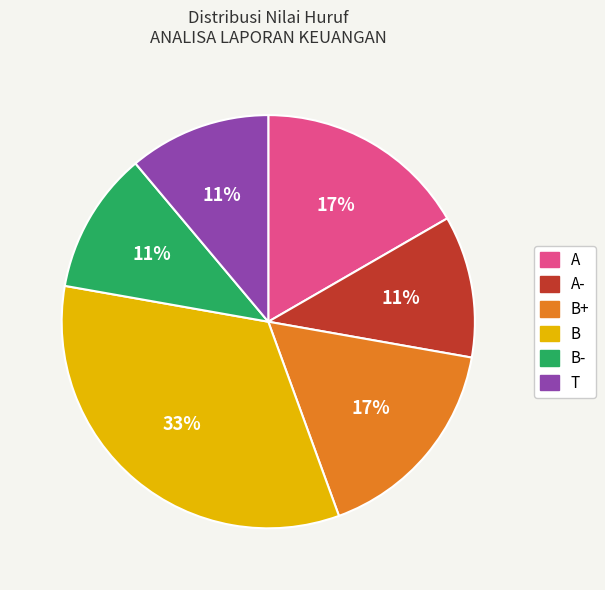

To the nearest percent, what is the average slice percentage?

17%